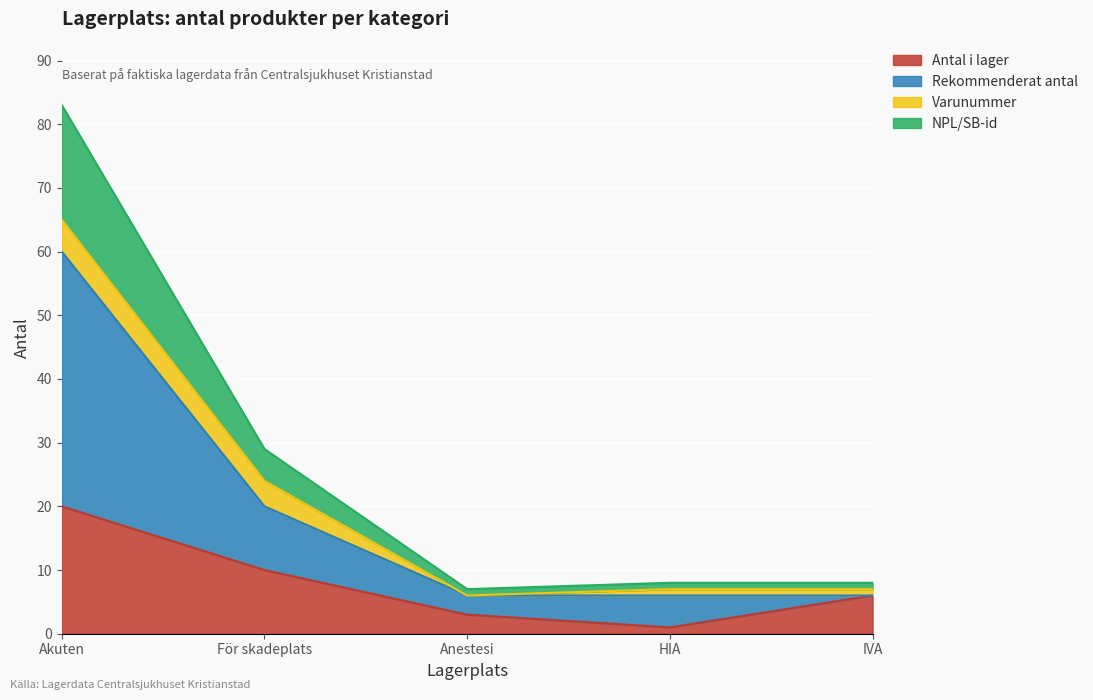

At which category is the sum across all series the highest?

Akuten